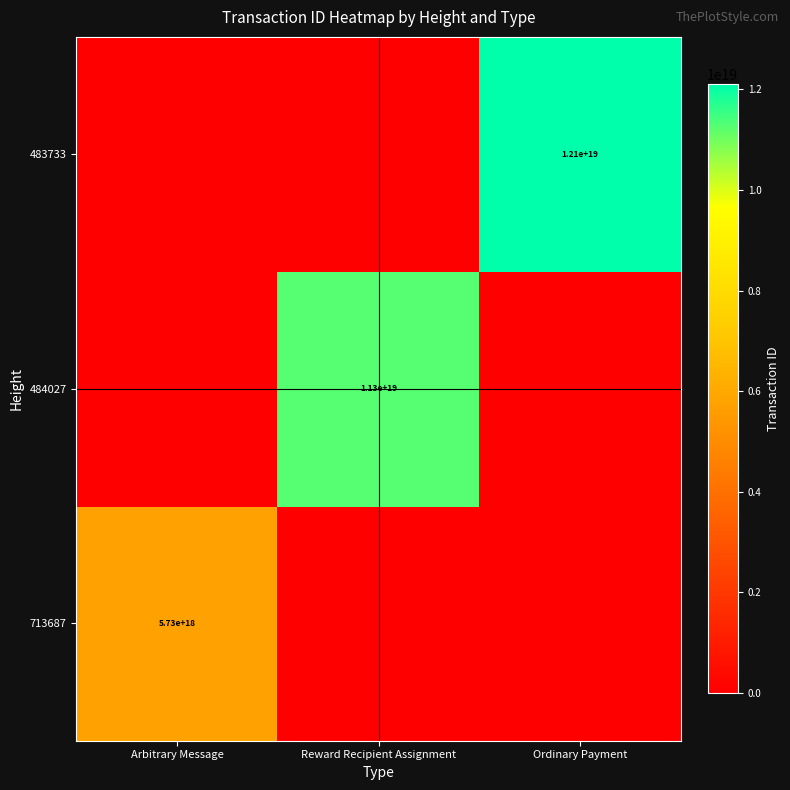

The 484027 series shows 3964581641188836864 at Reward Recipient Assignment. True or false?

False